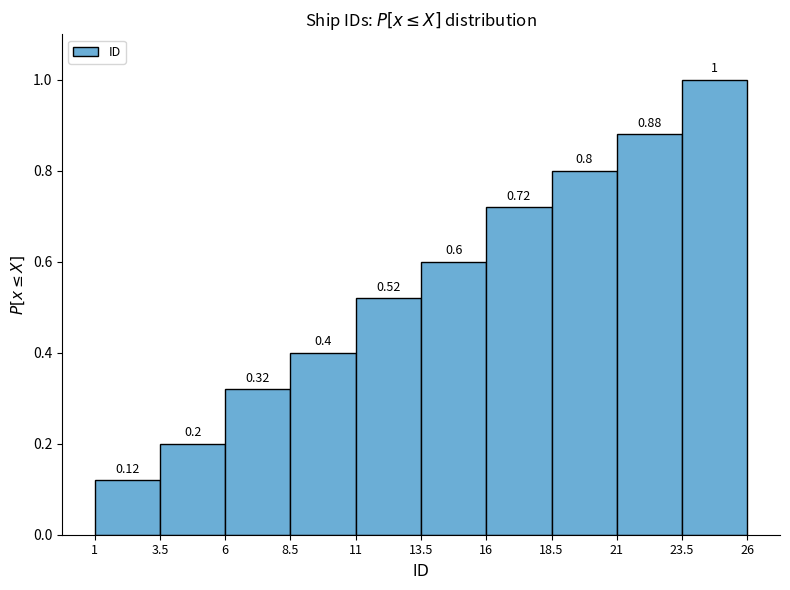

Over which range of the x-axis is the bar tallest?

23.5 to 26